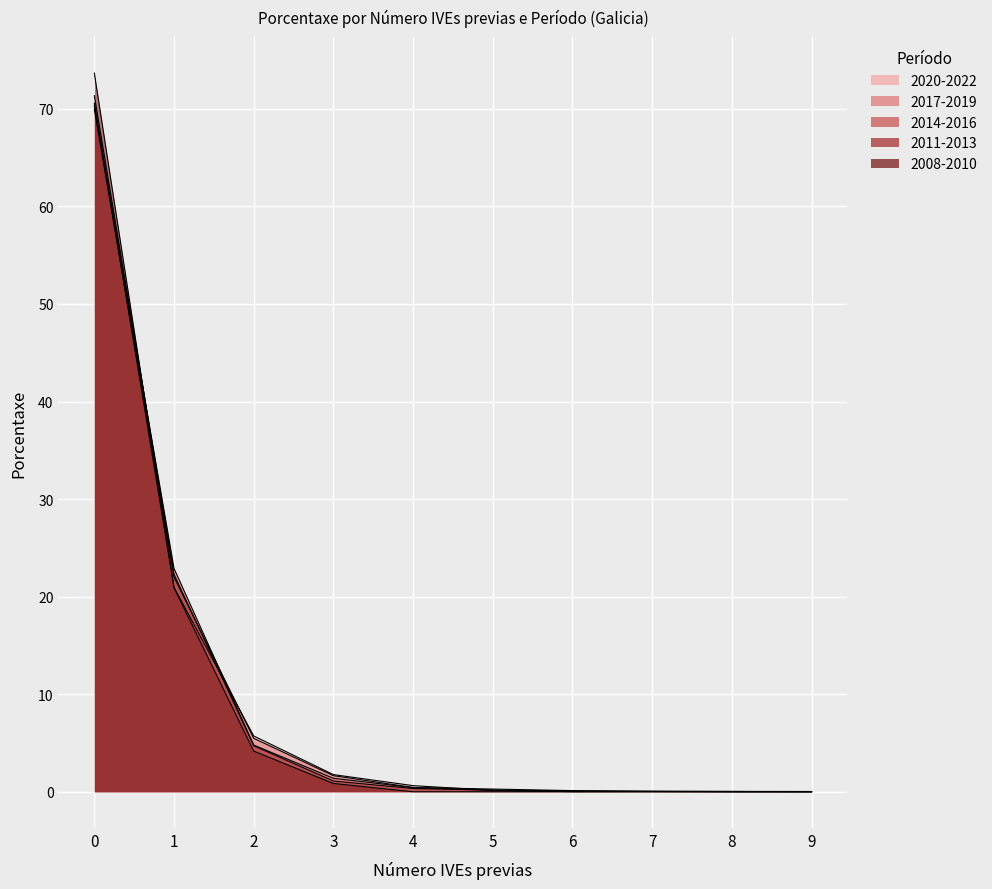

What is the total value across all series at 3?

6.7